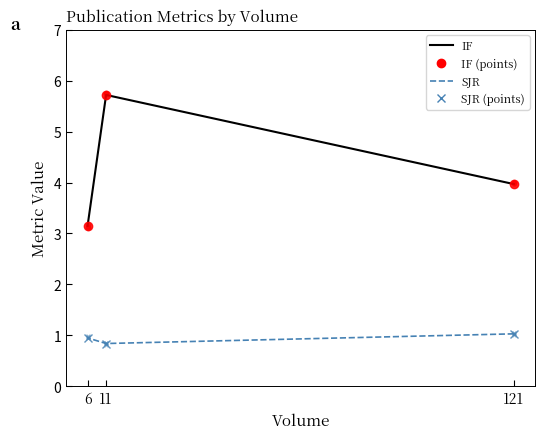

List the series in order of their overall mean, highest first.

IF, SJR